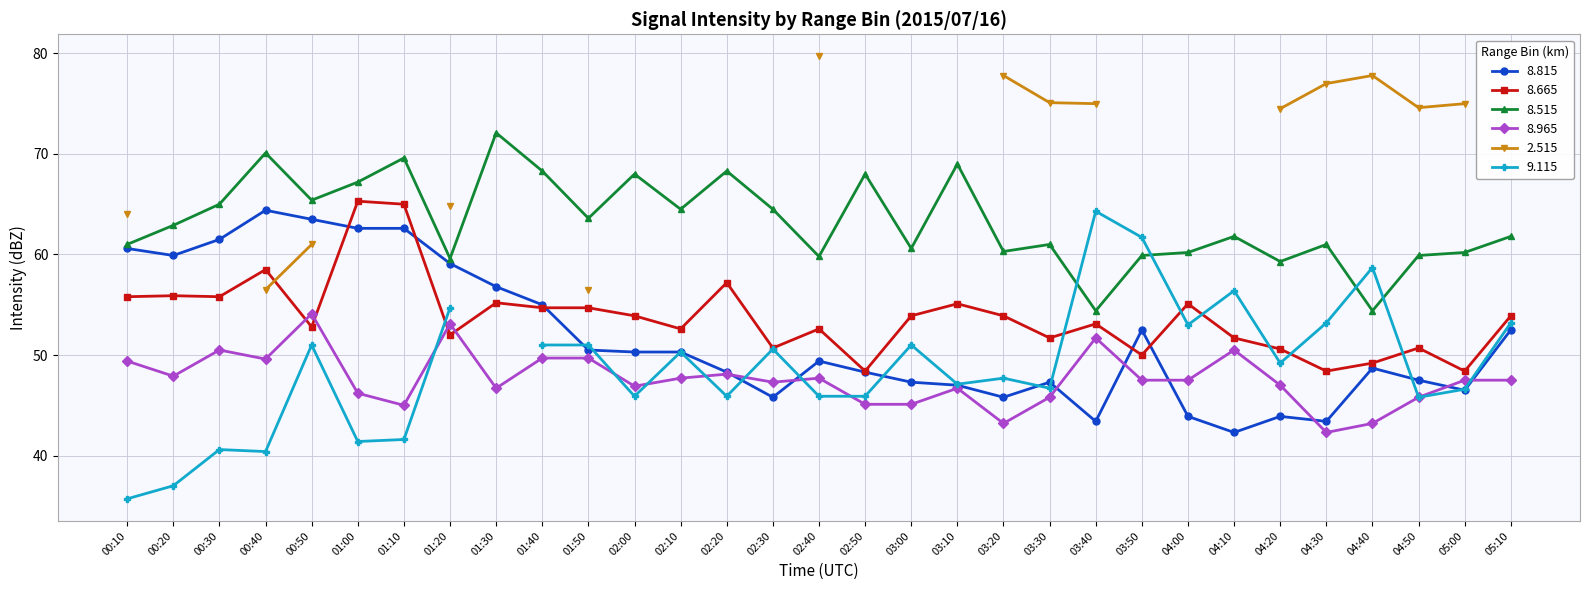

What is the value of the 8.665 point at the 8th from the left?

52.0